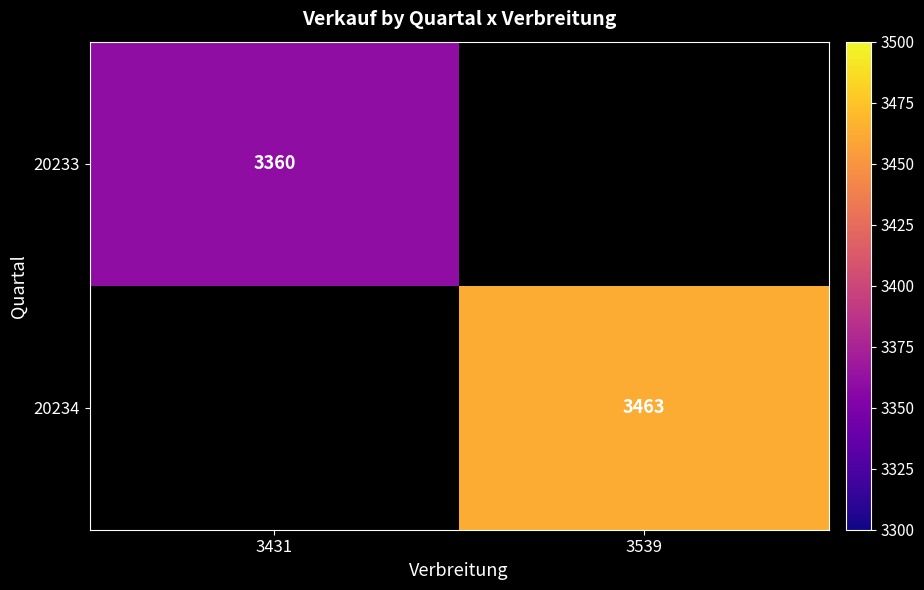

At how many categories does at least one series exceed 1684?

2